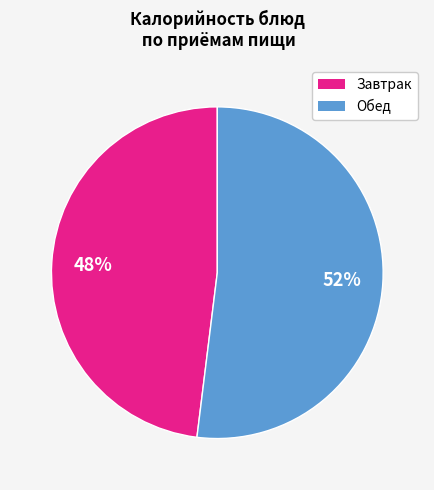

Is there a majority slice in this chart?

Yes